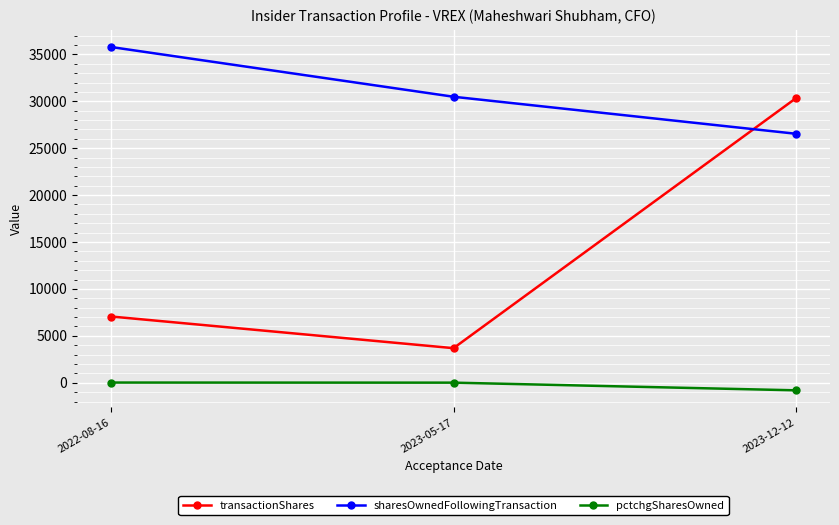

The transactionShares series shows 988 at 2023-05-17. True or false?

False